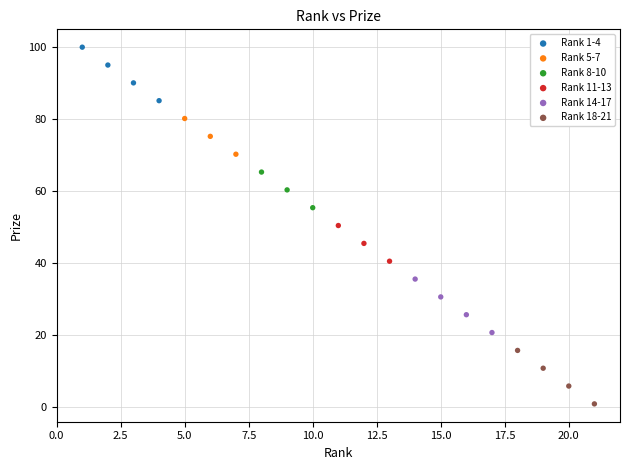

Which series has the largest Y range (max minus min)?

Rank 1-4